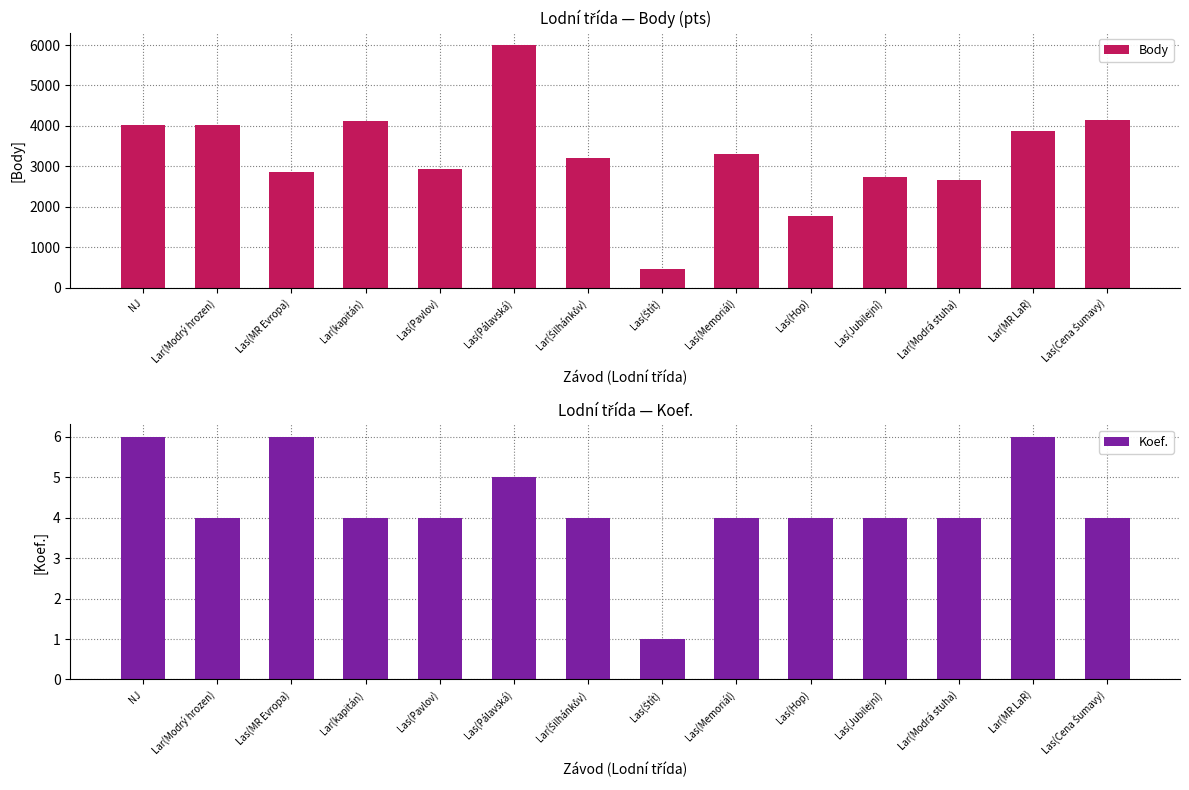

Is the value of Body at Las(Štít) greater than the value of Koef. at Las(Cena Šumavy)?

Yes